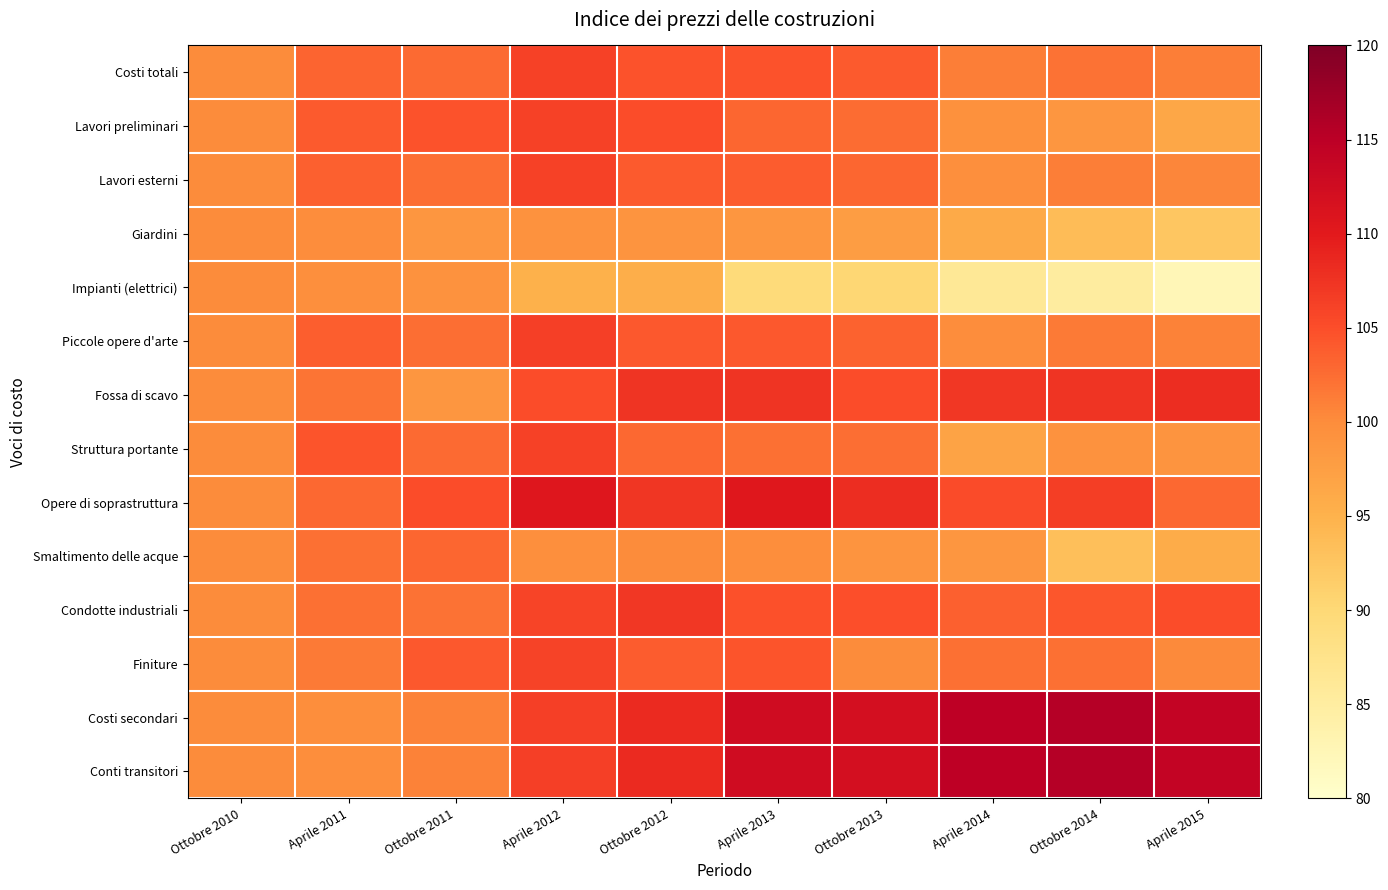

Between Ottobre 2010 and Aprile 2014, which series saw the biggest shift?

Costi secondari